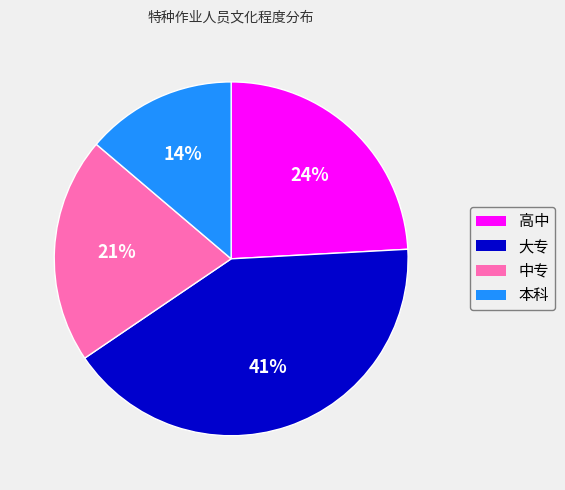

What is the ratio of the value at 大专 to the value at 高中?

1.7